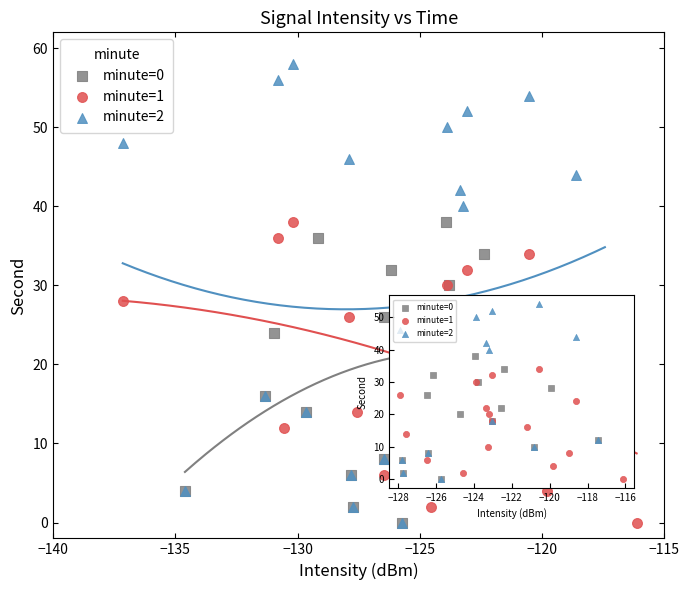

Which series contains the highest Y value?

minute=2